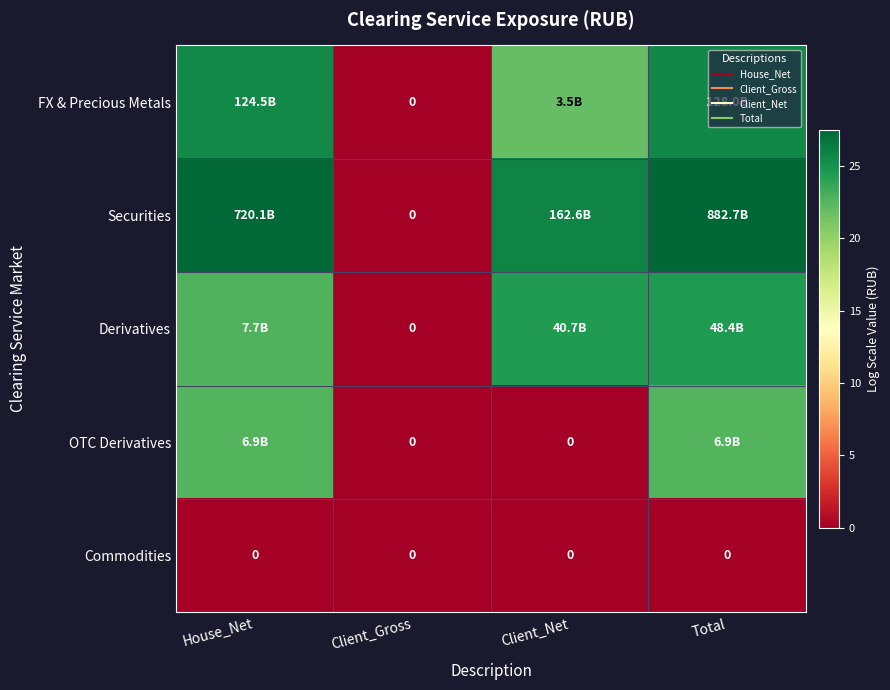

The Securities series shows -11.5 at Client_Gross. True or false?

False